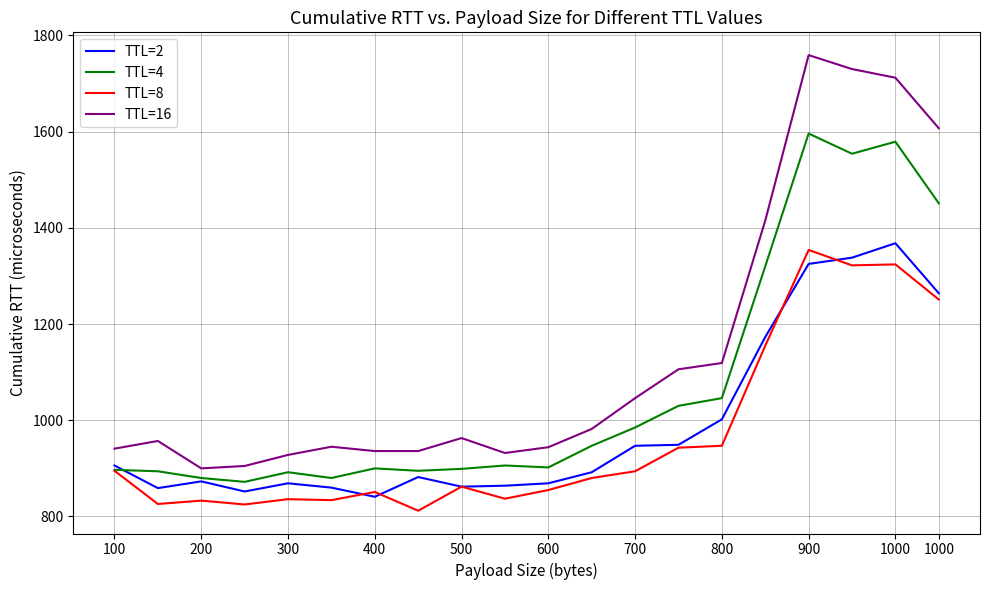

True or false: TTL=4 has more than 1 points higher than both neighbors.

True